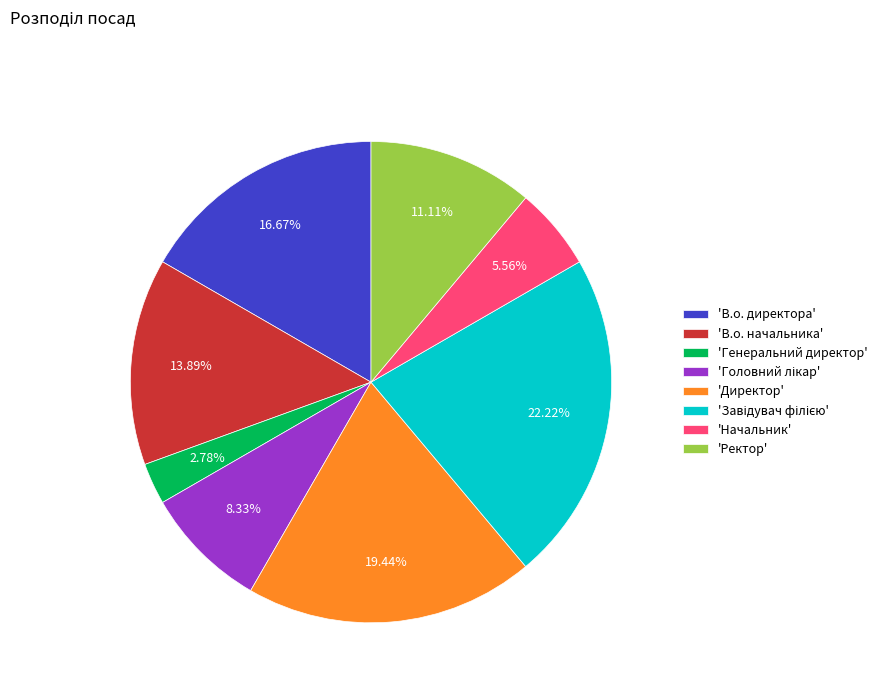

To the nearest percent, what is the average slice percentage?

12%